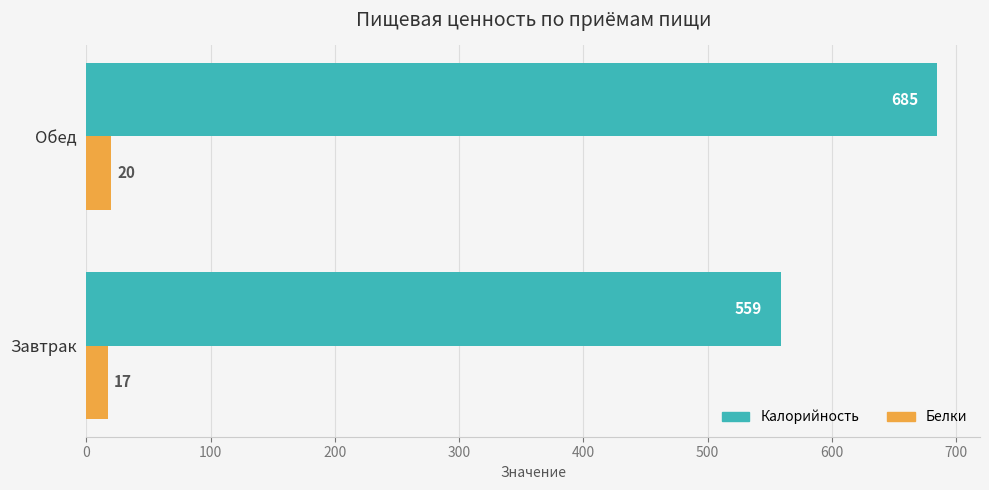

What is the smallest value displayed?

17